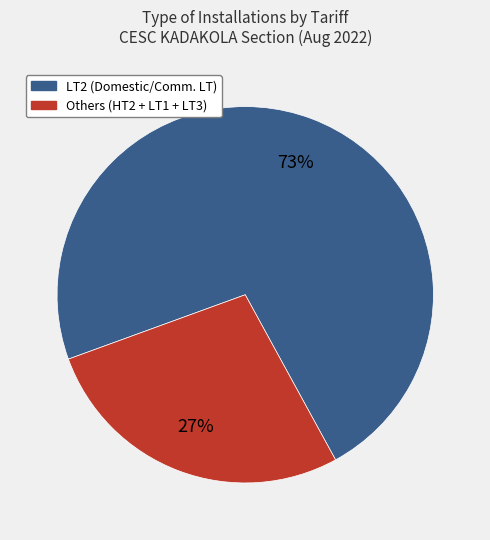

Is there any slice that represents more than half of the pie?

Yes